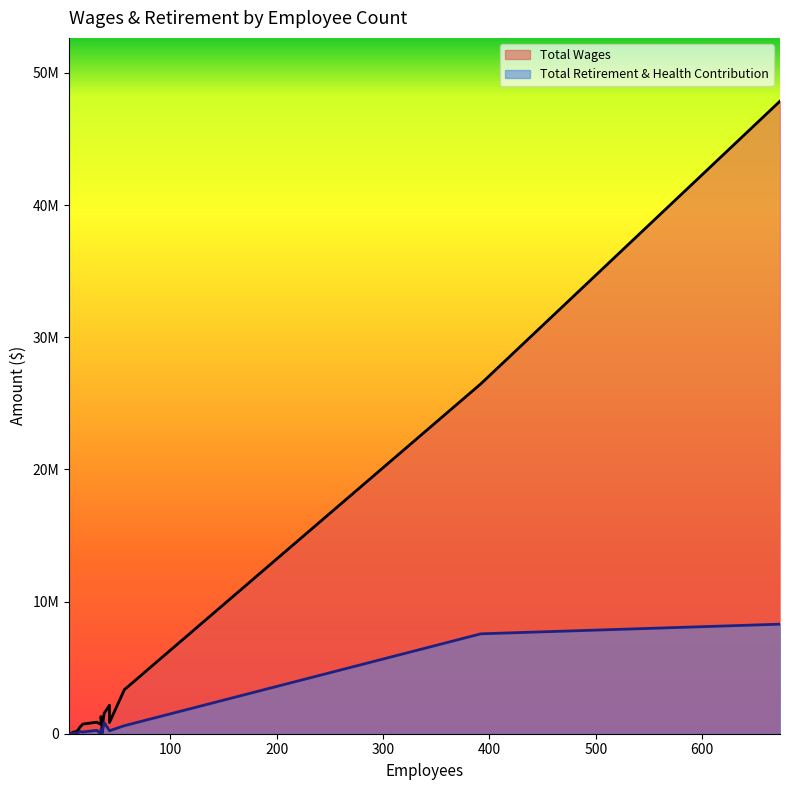

Which series has the largest total across all categories?

Total Wages